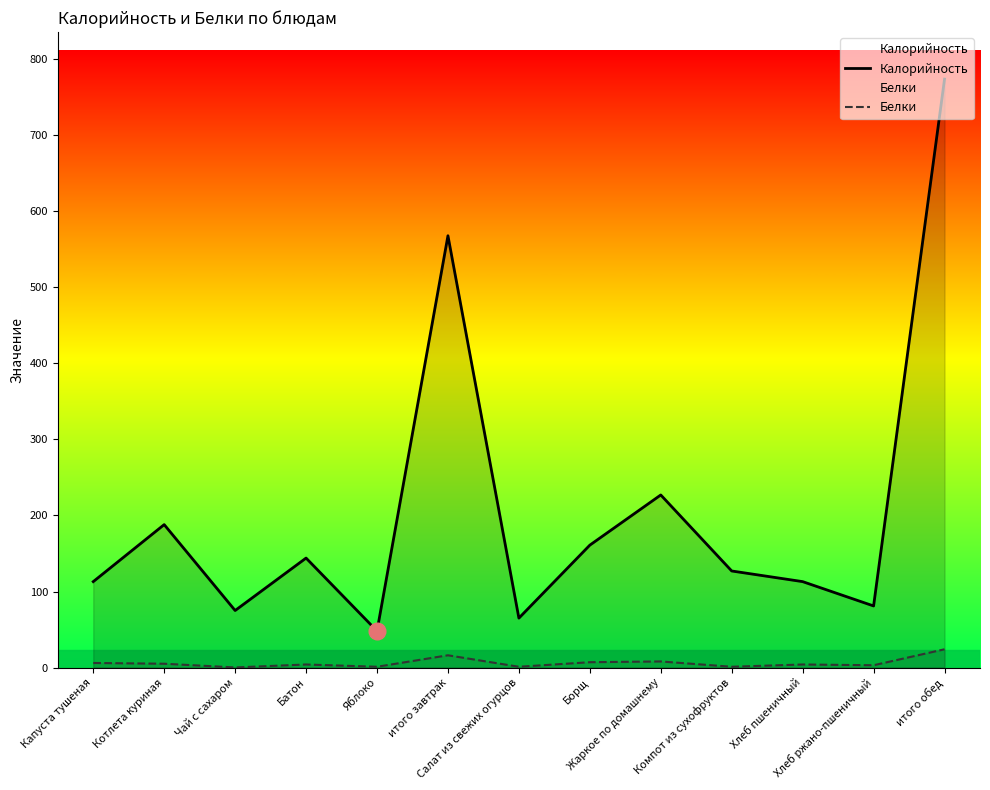

What is the sum of all Калорийность values?

2684.0